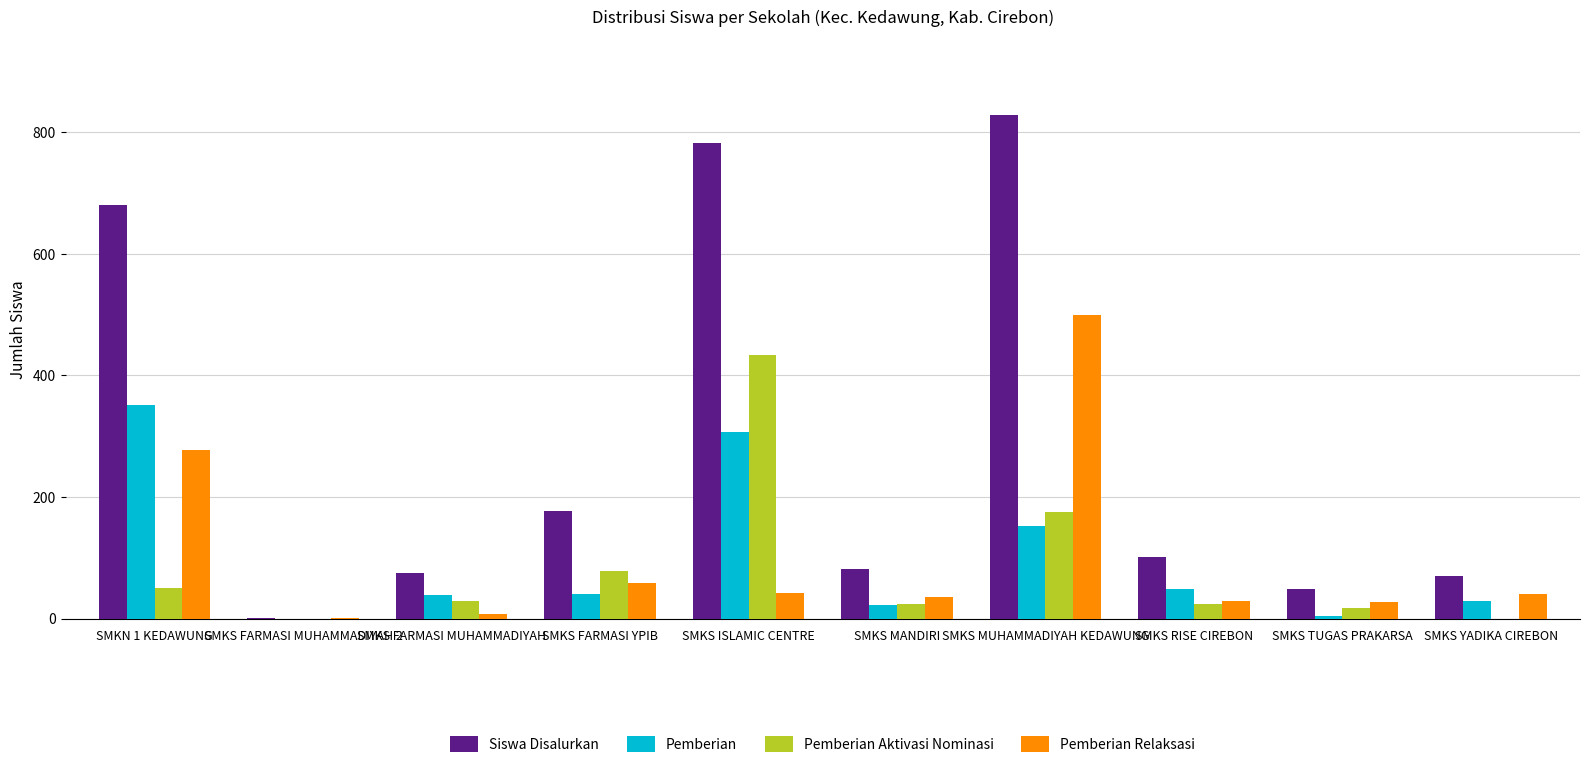

What is the sum of the Pemberian Aktivasi Nominasi values at SMKS ISLAMIC CENTRE and SMKS RISE CIREBON?

458